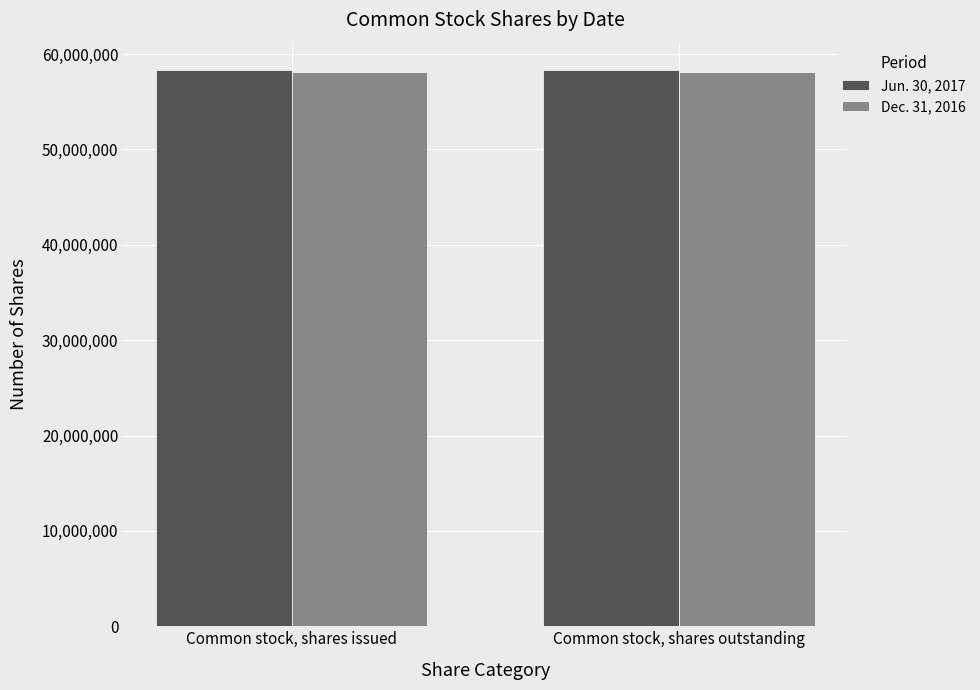

Is it true that Dec. 31, 2016 equals 58144888 at Common stock, shares issued?

True